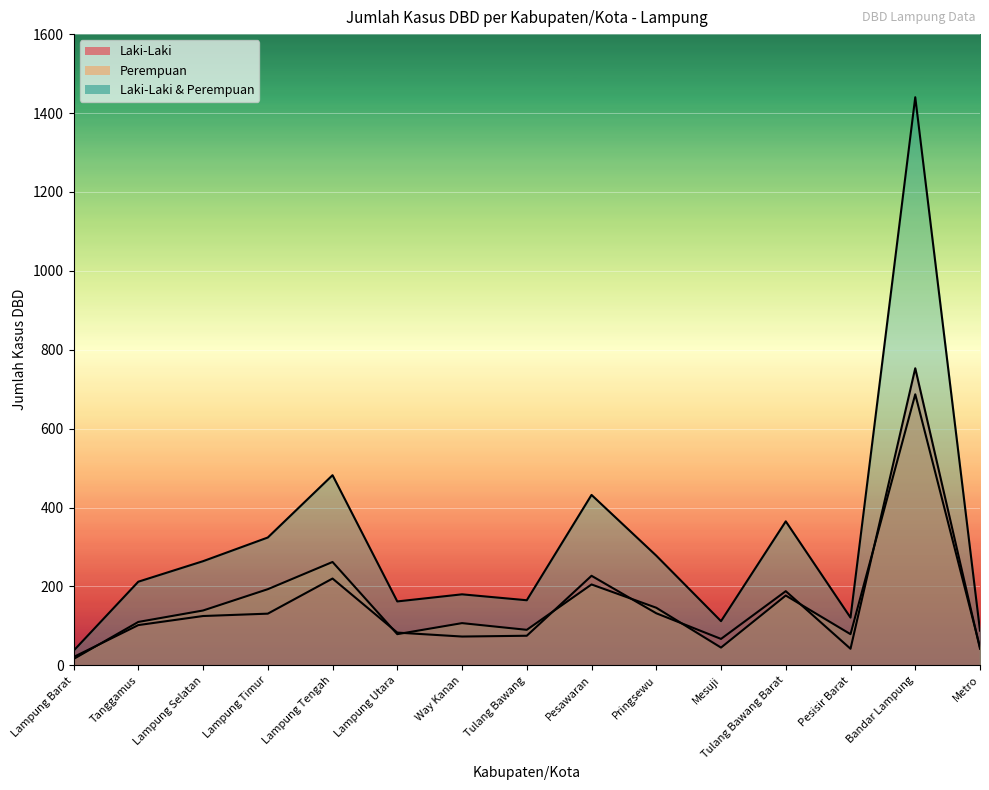

Where is Perempuan nearest to the value 351?

Lampung Tengah